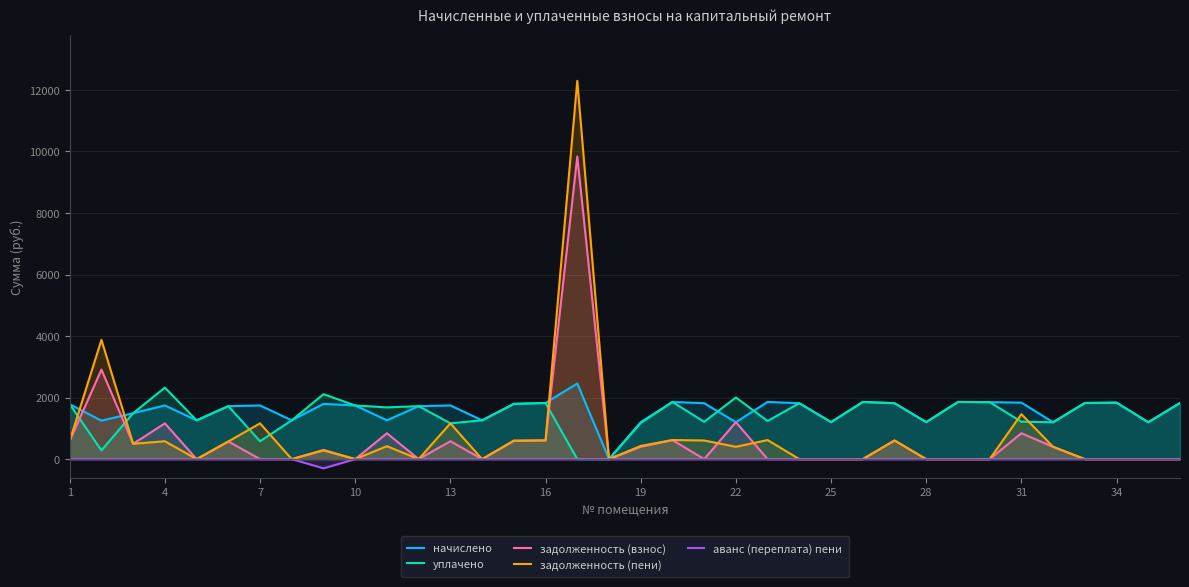

What is the total value across all series at 4?

5813.2